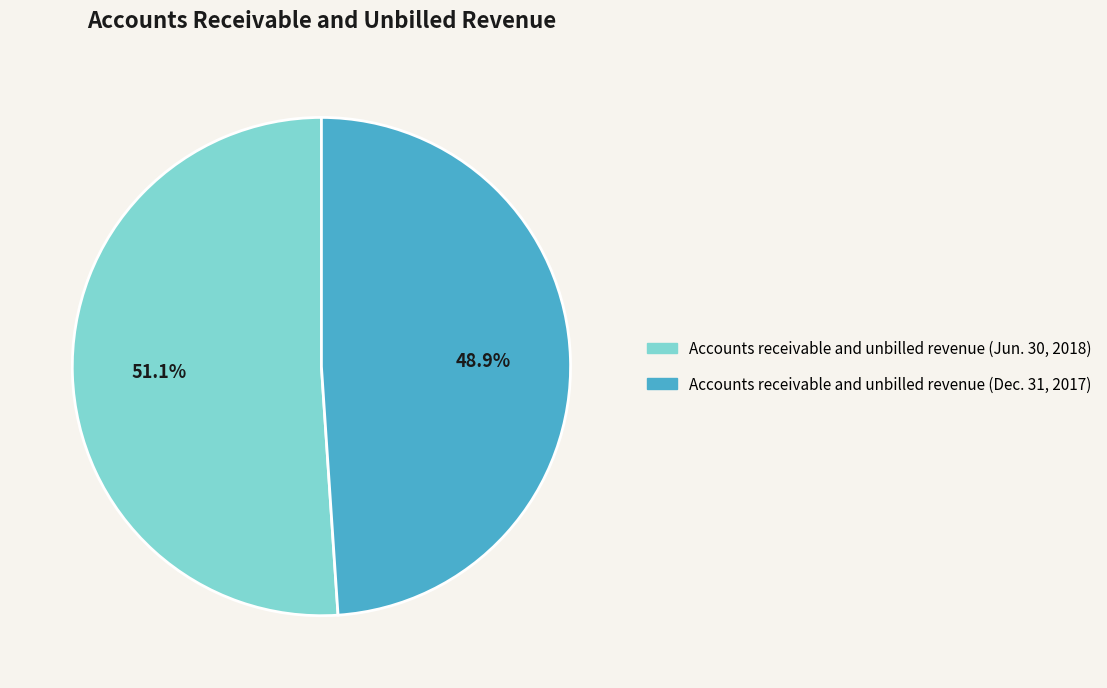

The Accounts receivable and unbilled revenue (Jun. 30, 2018) slice represents 51% of the pie. True or false?

True